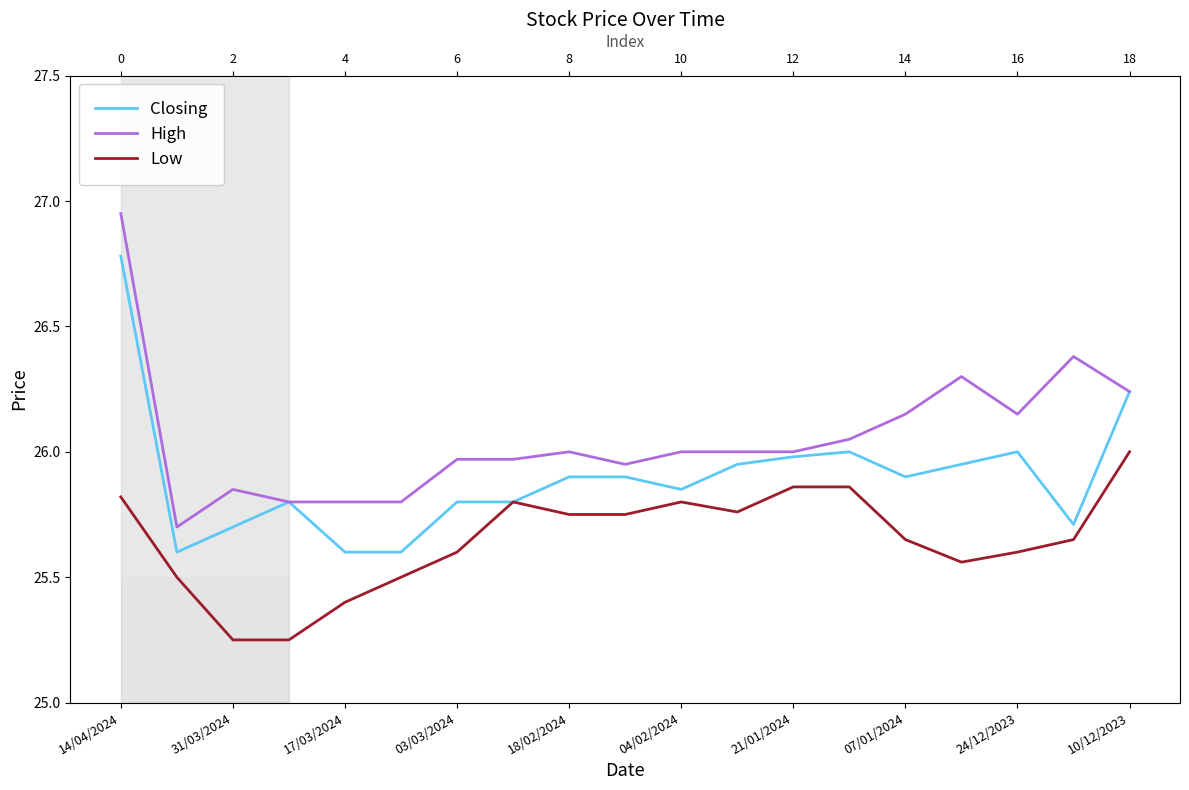

What is the spread (max minus min) of values at 24/12/2023?

0.5